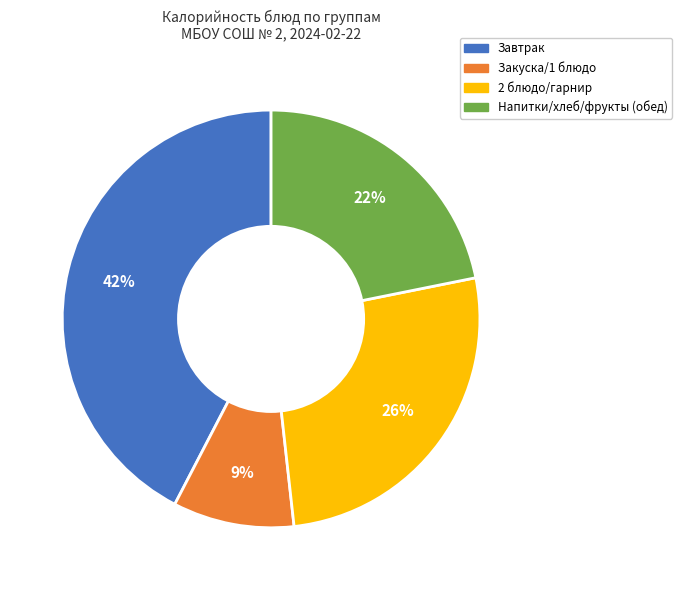

Between 2 блюдо/гарнир and Завтрак, which is larger?

Завтрак